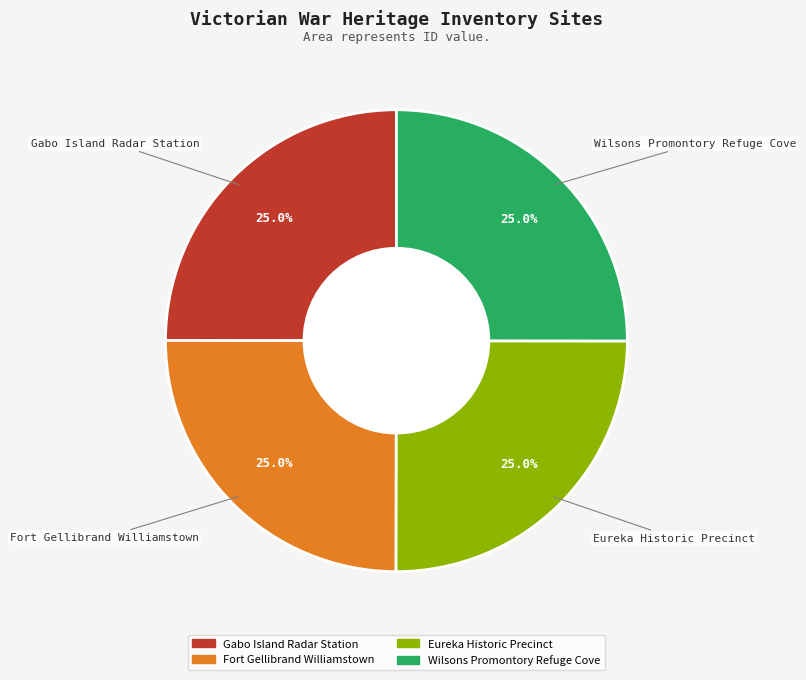

Is Eureka Historic Precinct the majority of the pie?

No